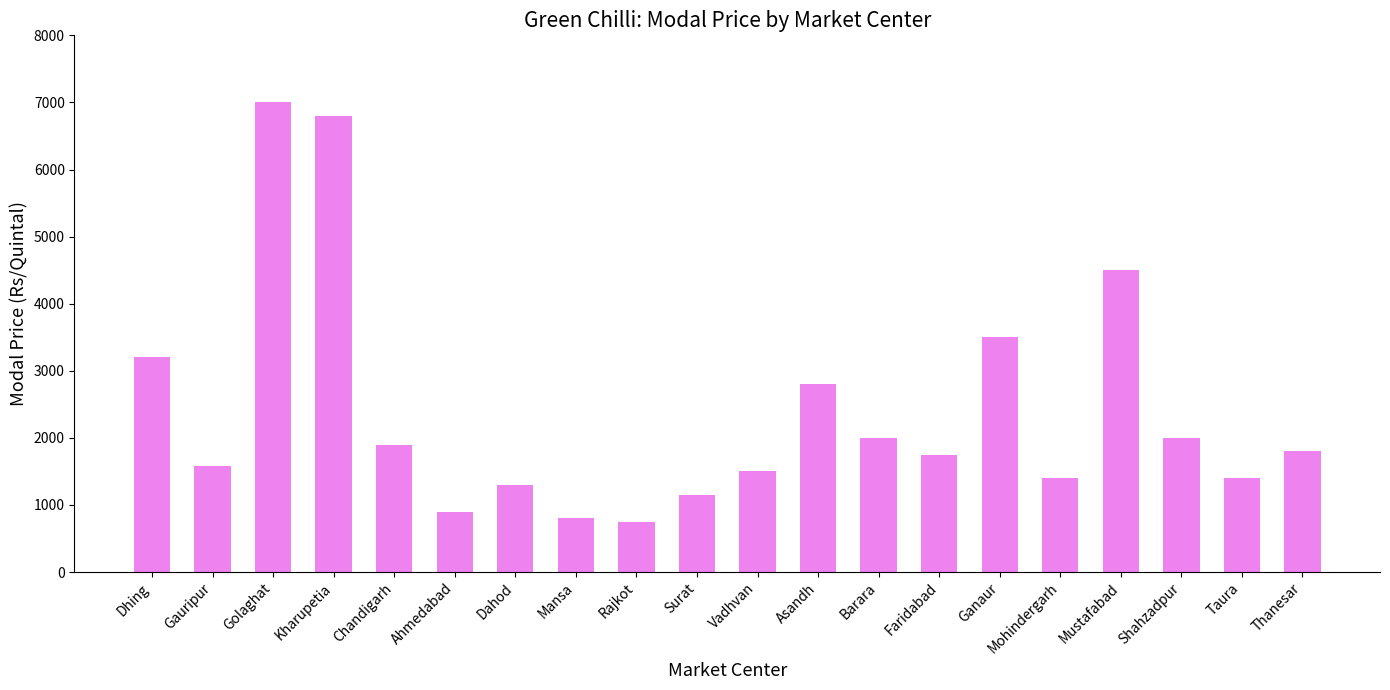

What is the label of the 10th bar from the right?

Vadhvan